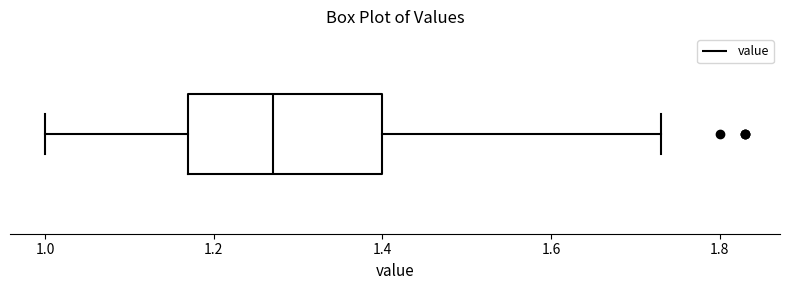

Transcribe this box plot: give where the median line is, the range the box spans, and where the two whiskers end, as read against the x-axis. The values are not printed on the chart, so give them approximately, as read against the axis.

median 1.28, box 1.18 to 1.40, whiskers 1.00 to 1.74